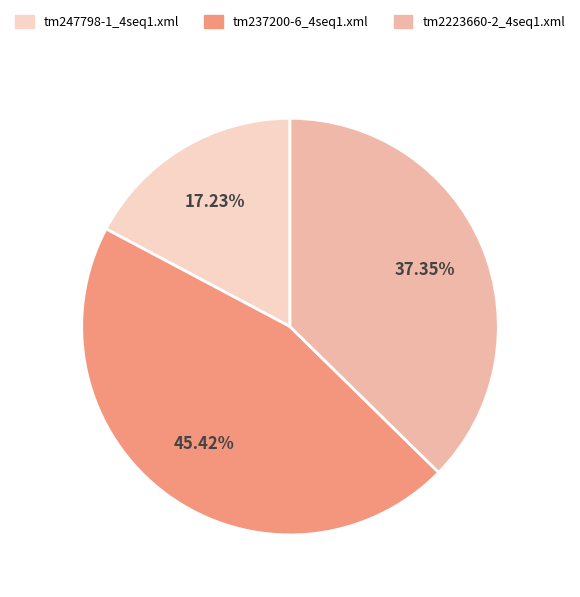

Does tm2223660-2_4seq1.xml account for over 50% of the chart?

No